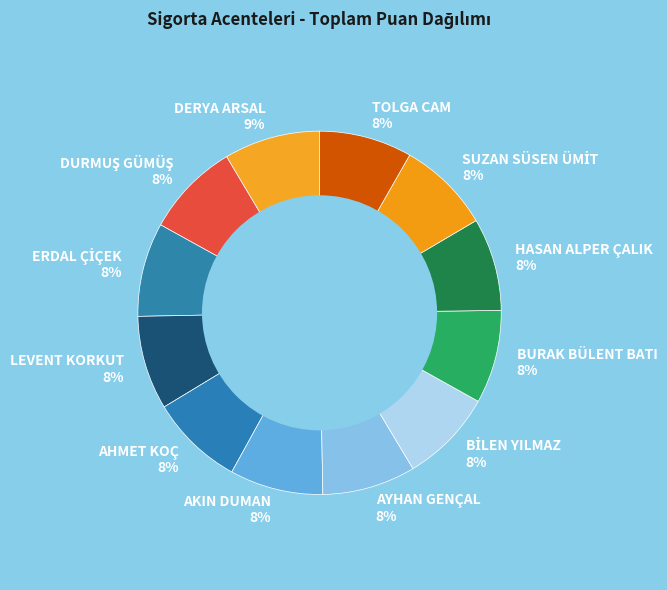

How many segments does this pie chart have?

12